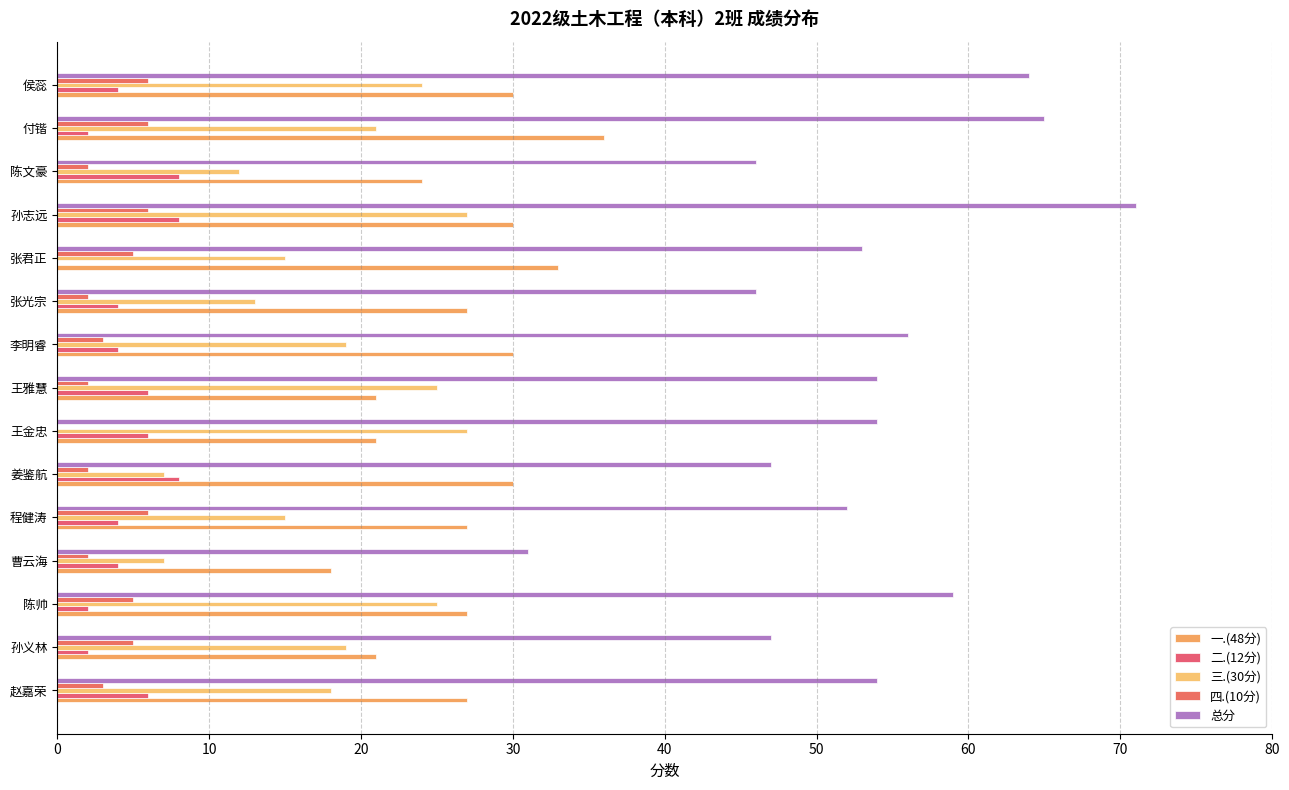

Count the number of categories in the chart.

15